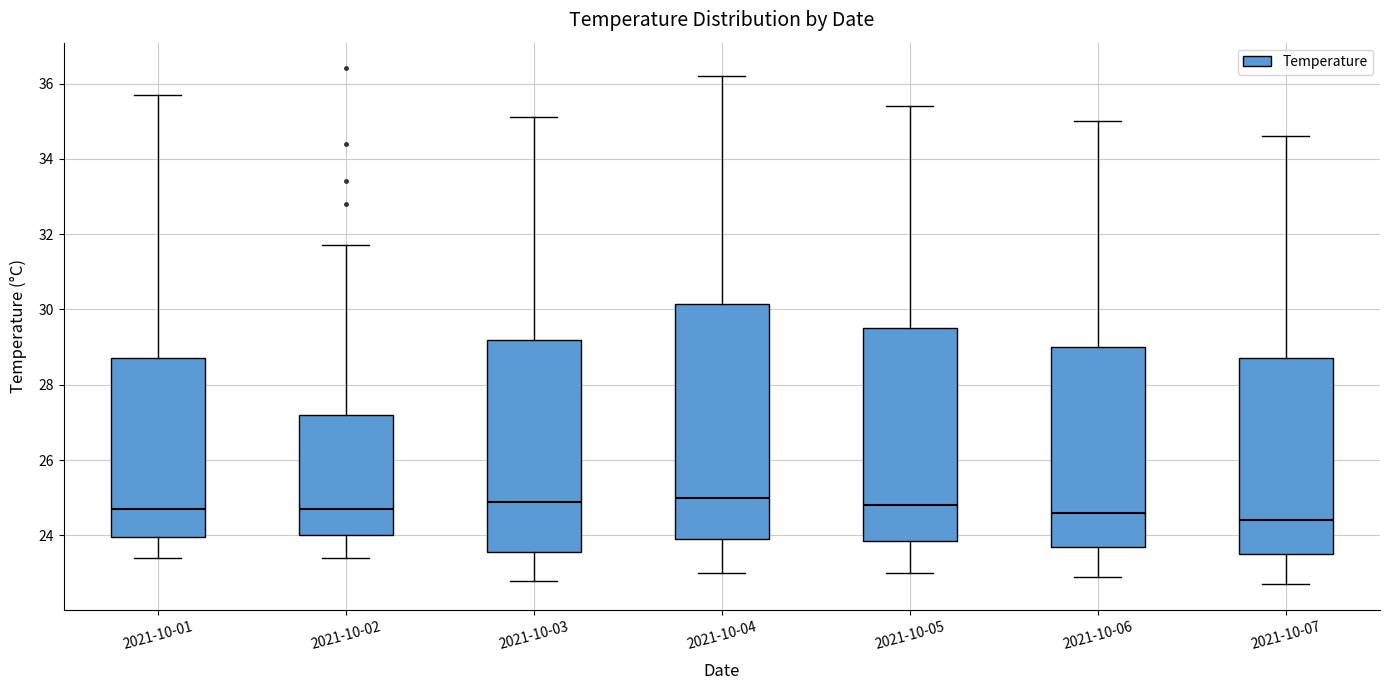

Which box is the tallest, from its lower edge to its upper edge?

2021-10-04